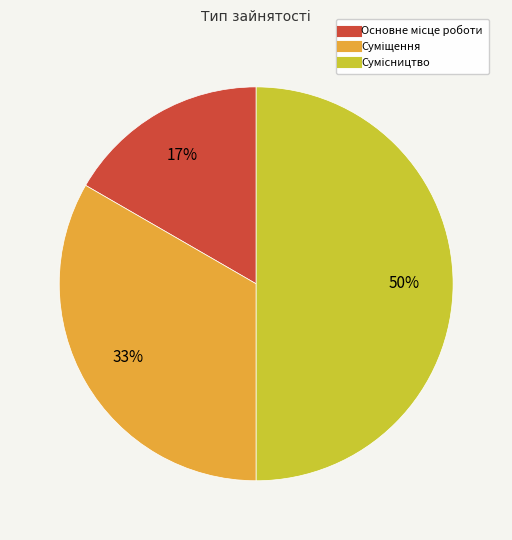

To the nearest percent, what is the difference between the largest and smallest slice percentages?

33%